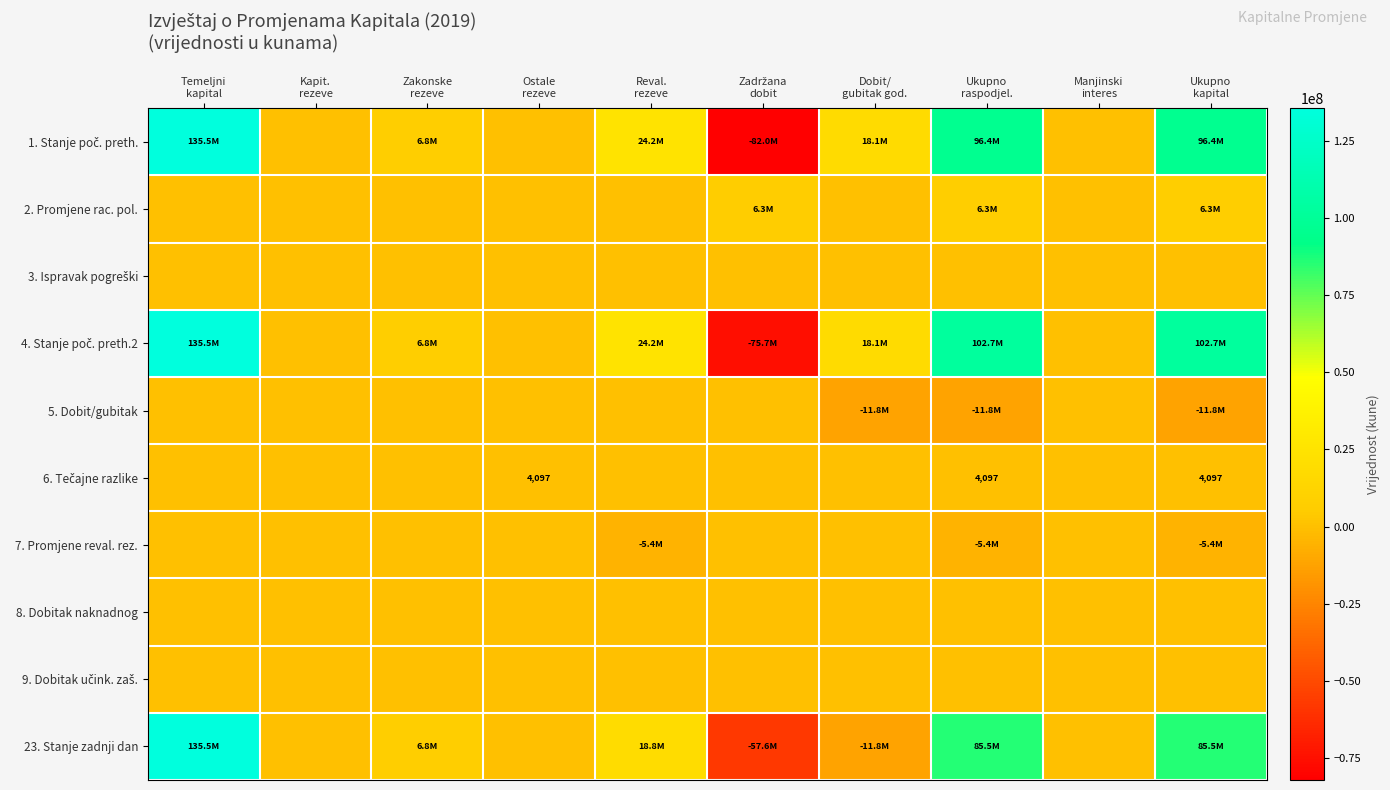

At which label does 3. Ispravak pogreški reach its peak?

Temeljni kapital